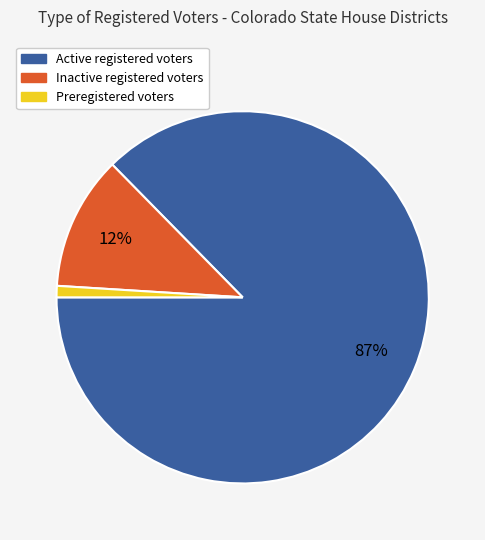

Is there a majority slice in this chart?

Yes